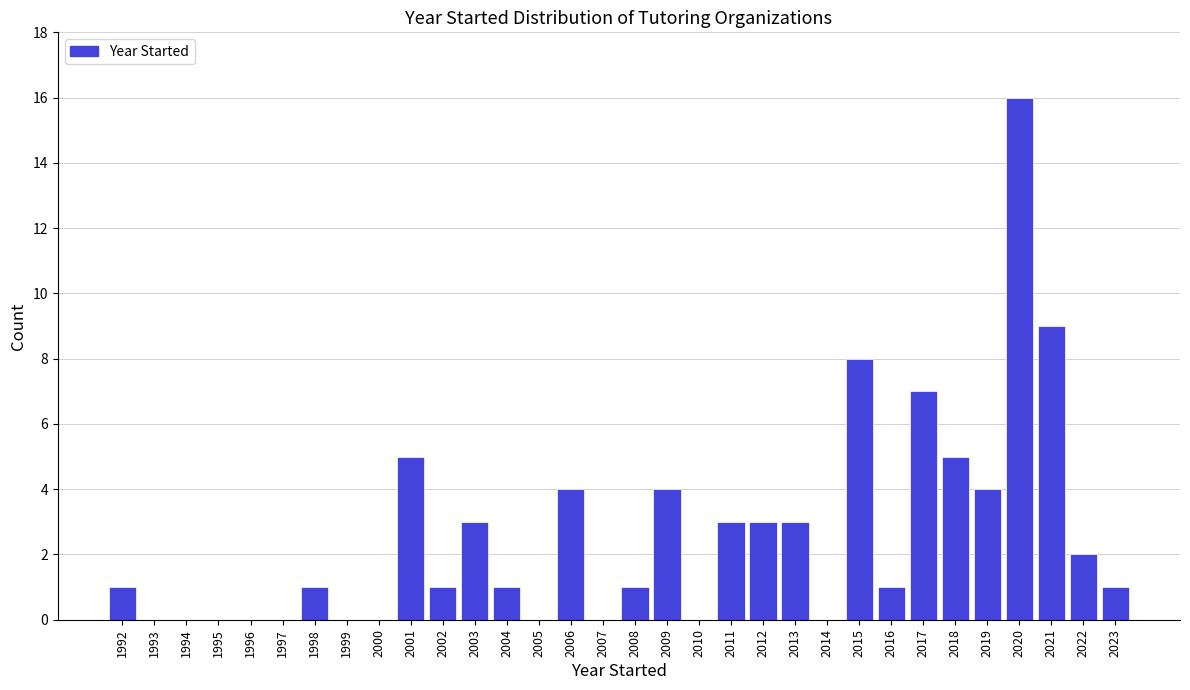

What value does the data have at 2021, to the nearest 10?

10